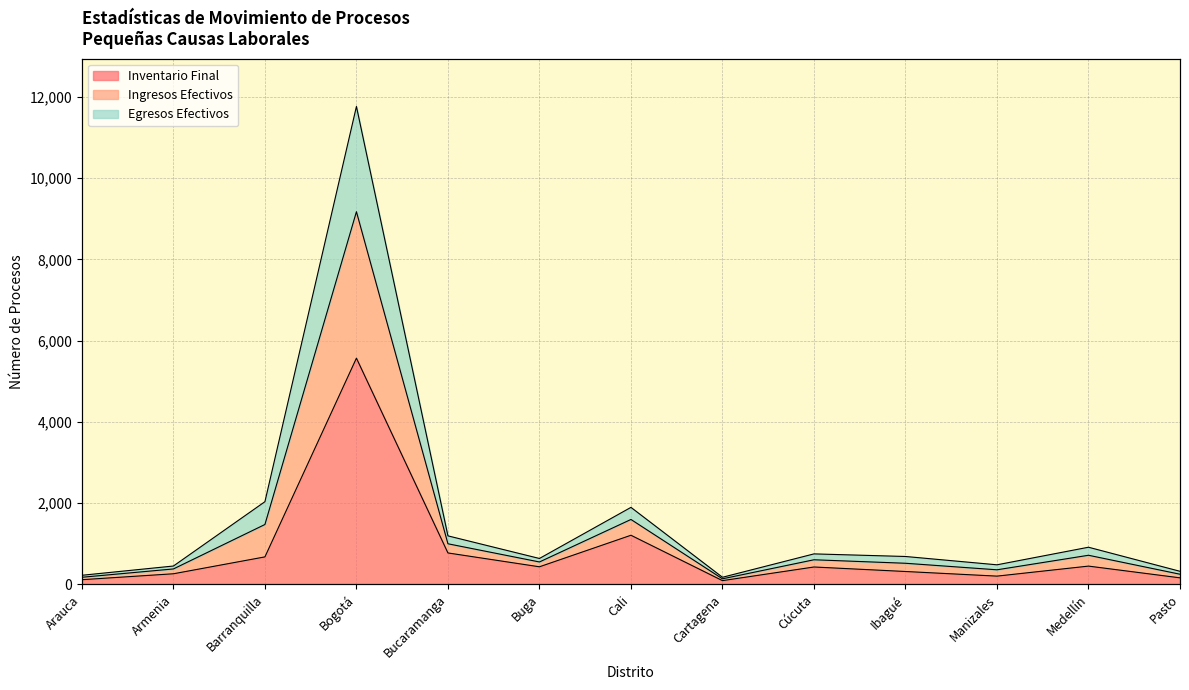

How many data points does each series have?

13